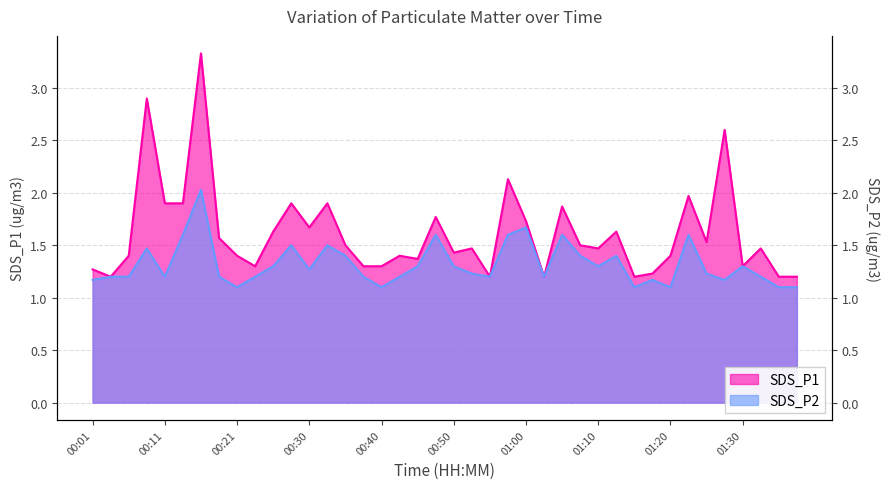

Which category has the highest value in the SDS_P1 series?

00:16